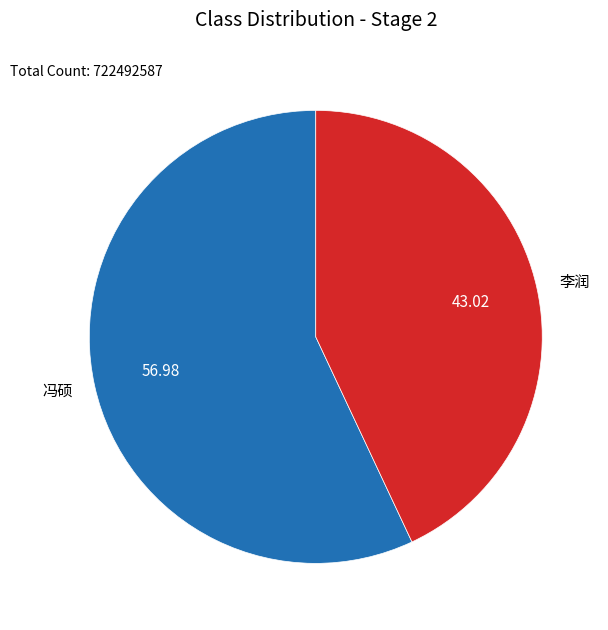

Approximately how many times larger is the value at 冯硕 compared to 李润?

1.3